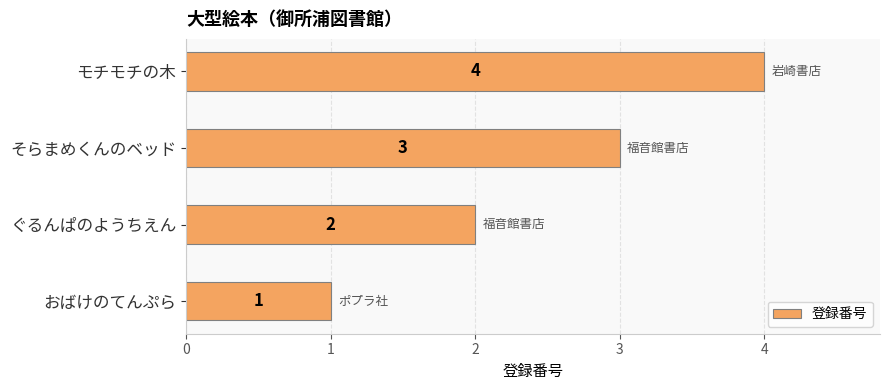

List the labels in order of value, largest first.

モチモチの木, そらまめくんのベッド, ぐるんぱのようちえん, おばけのてんぷら